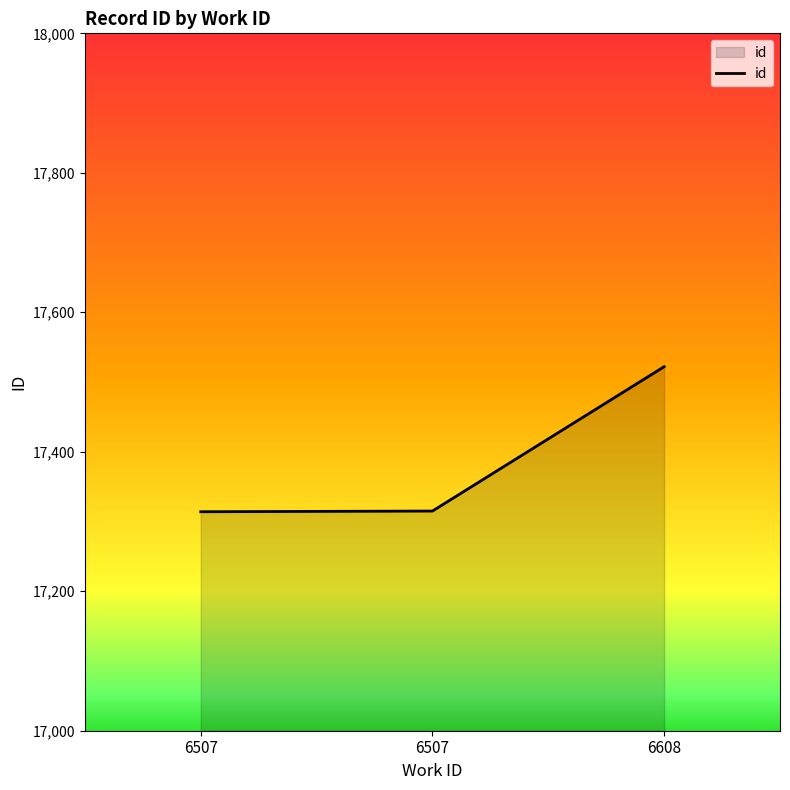

Where does the data first go above 17315?

6608